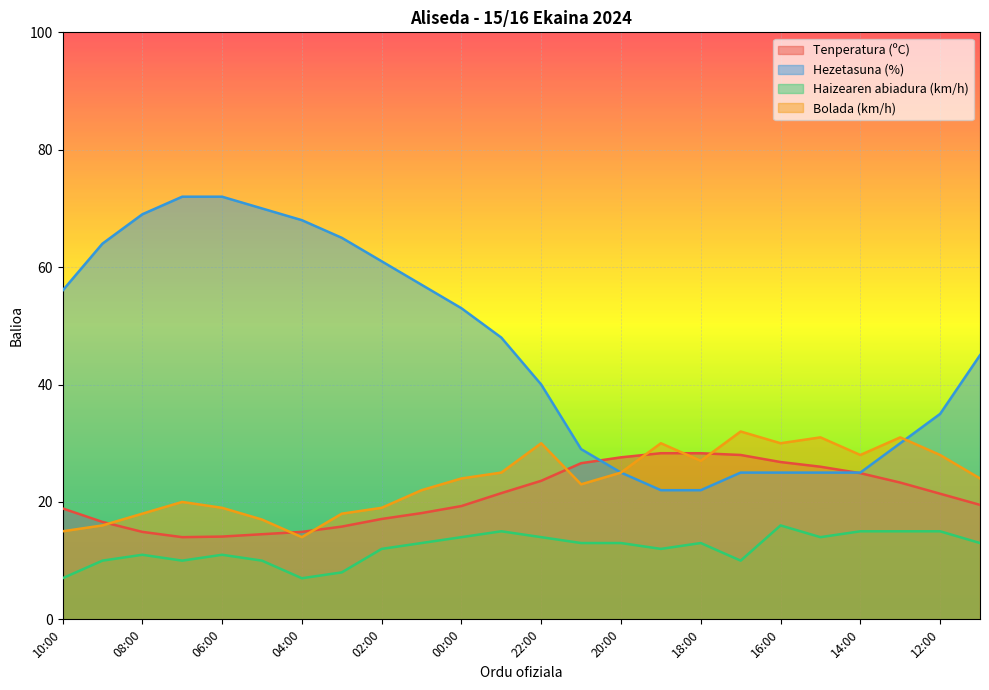

What are all the series names shown in the legend?

Tenperatura (ºC), Hezetasuna (%), Haizearen abiadura (km/h), Bolada (km/h)